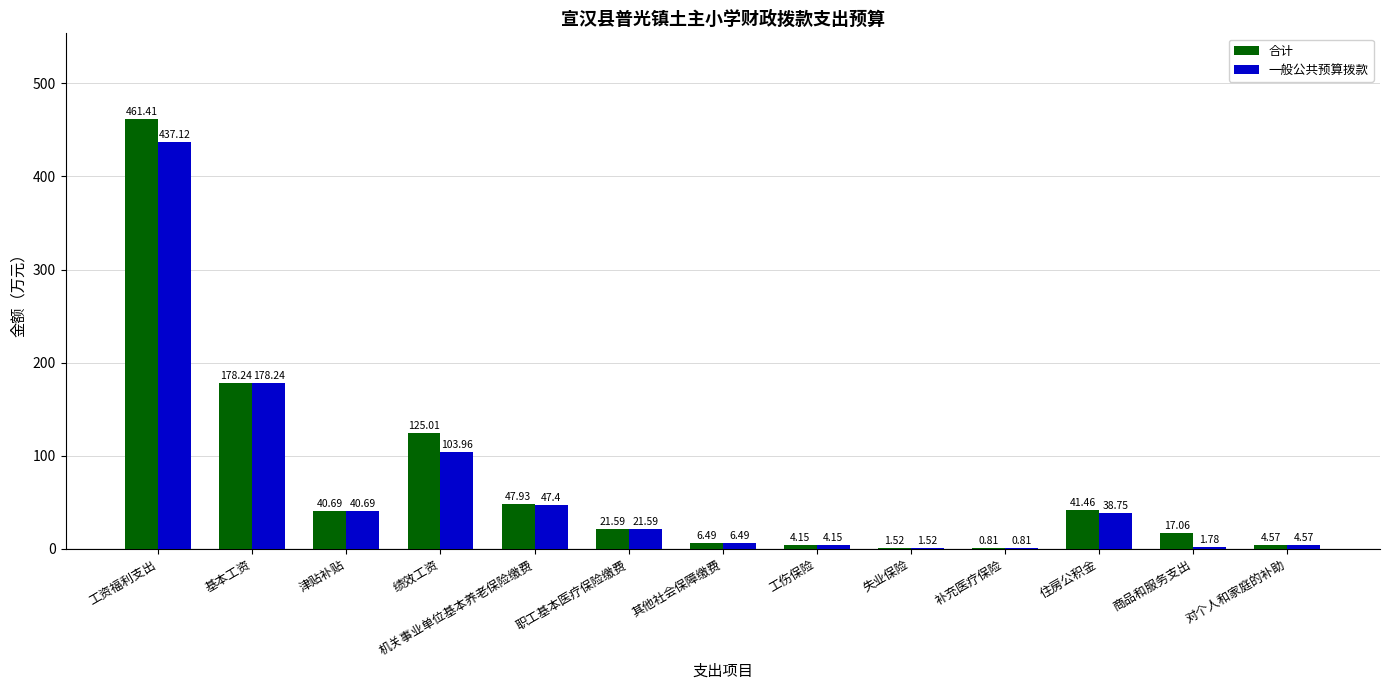

How many groups of bars are there?

13